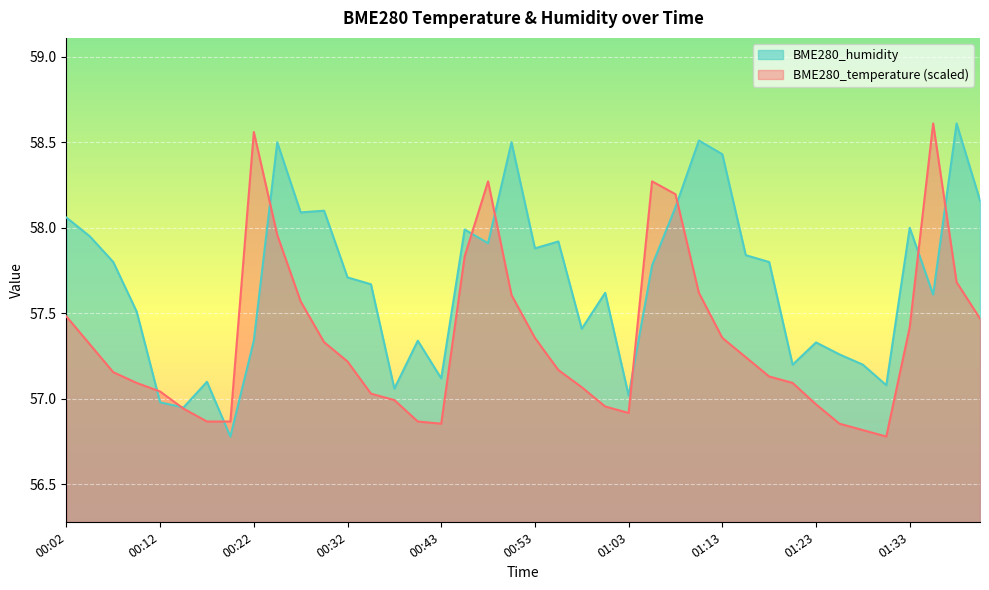

Which series has the largest total across all categories?

BME280_humidity